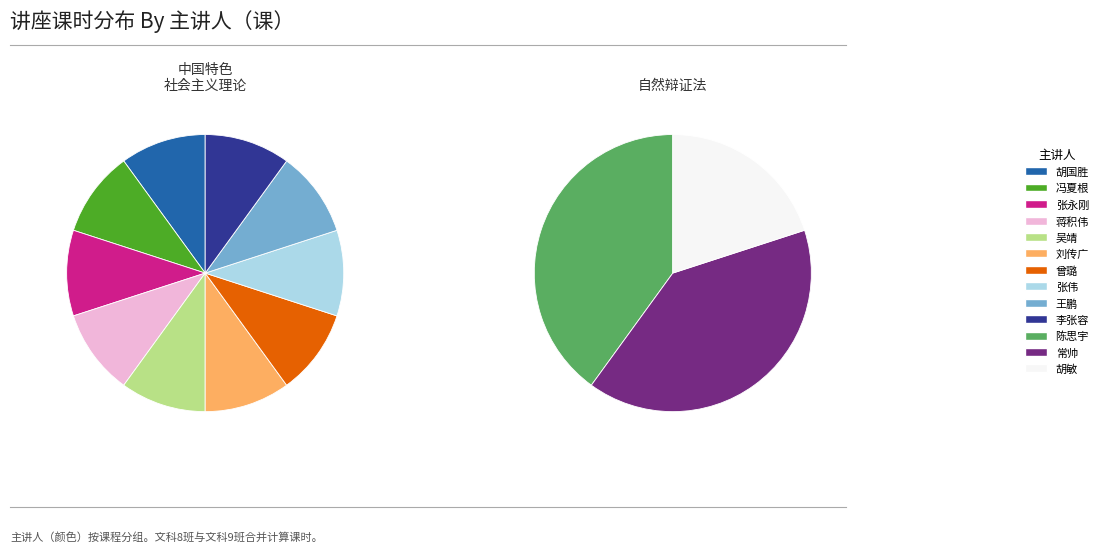

Do 冯夏根 and 张伟 together represent more than half of the pie?

No